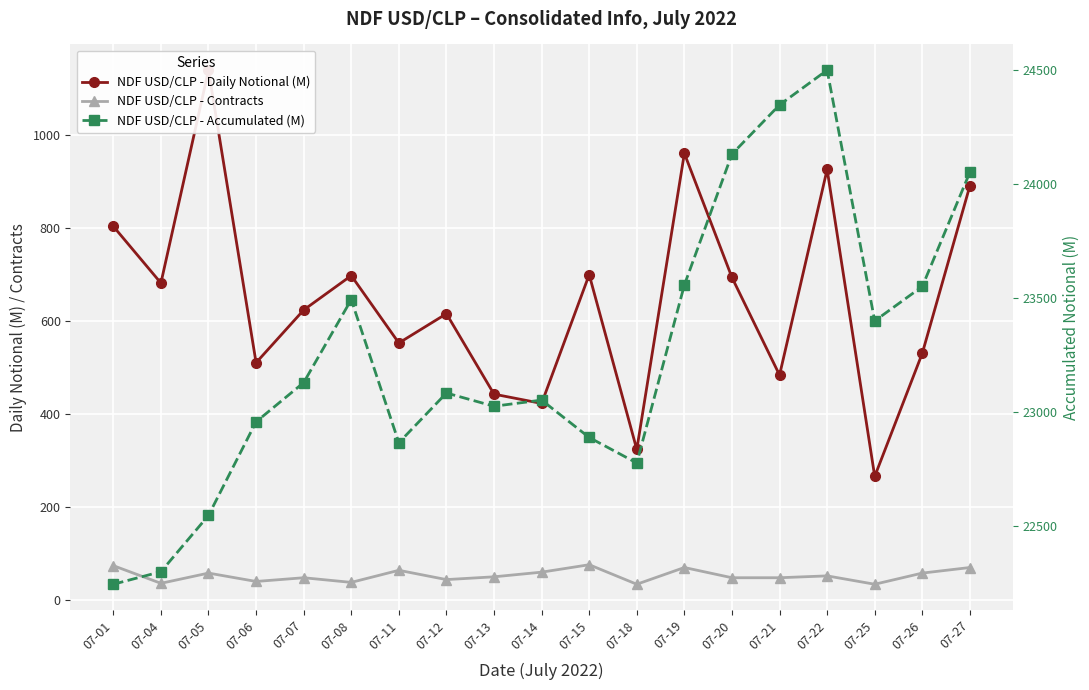

True or false: NDF USD/CLP - Contracts has more than 1 points higher than both neighbors.

True